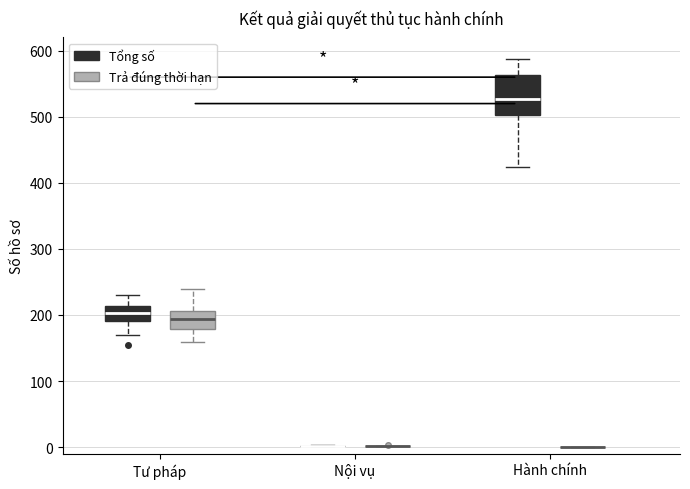

Reading left to right, transcribe this box plot: for each box, give where its median line is, the range the box spans, and where its two whiskers end, as read against the y-axis. The values are not printed on the chart, so give them approximately, as read against the axis.

Tư pháp (Tổng số): median 200, box 190 to 210, whiskers 170 to 230
Tư pháp (Trả đúng thời hạn): median 190, box 180 to 210, whiskers 160 to 240
Nội vụ (Tổng số): box collapsed to a line at 0, whiskers 0 to 0
Nội vụ (Trả đúng thời hạn): box collapsed to a line at 0, whiskers 0 to 0
Hành chính (Tổng số): median 530, box 500 to 560, whiskers 420 to 590
Hành chính (Trả đúng thời hạn): box collapsed to a line at 0, whiskers 0 to 0